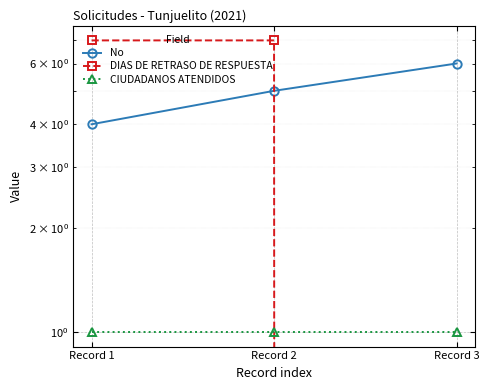

What is the difference between the highest and lowest values at Record 1?

6